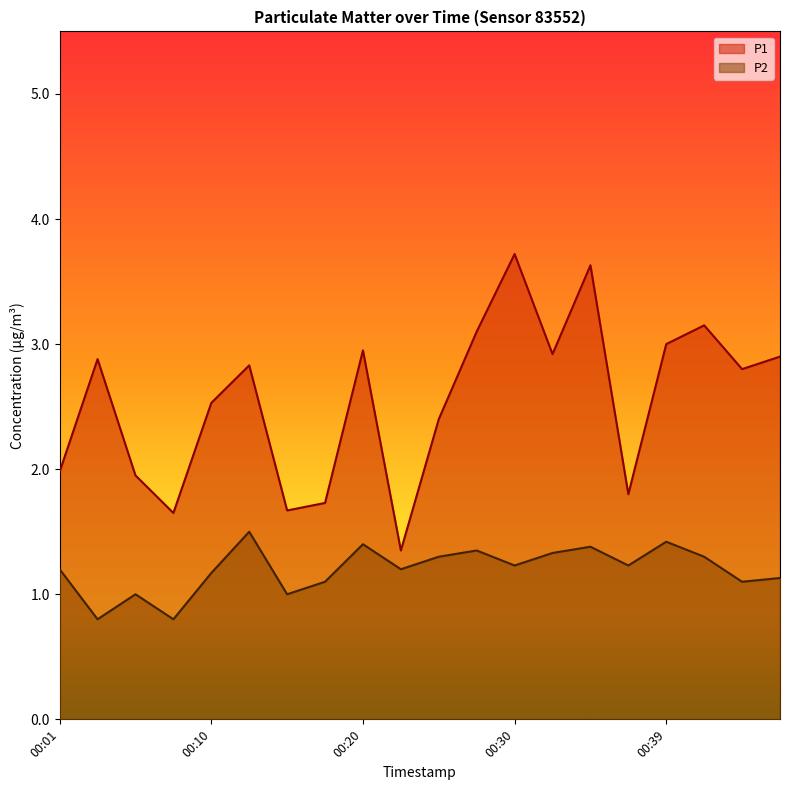

Rank the series at 00:32 from highest to lowest value.

P1, P2